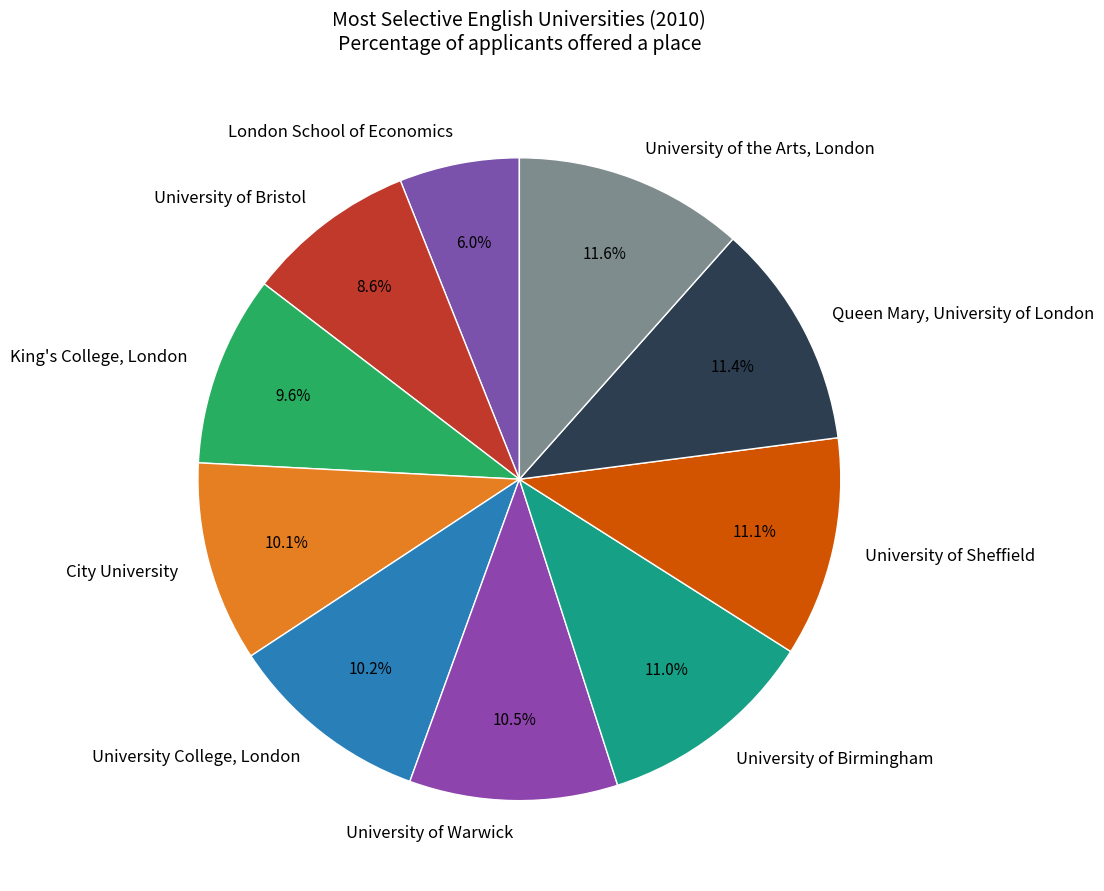

What portion of the pie excludes University of Birmingham?

89.0%